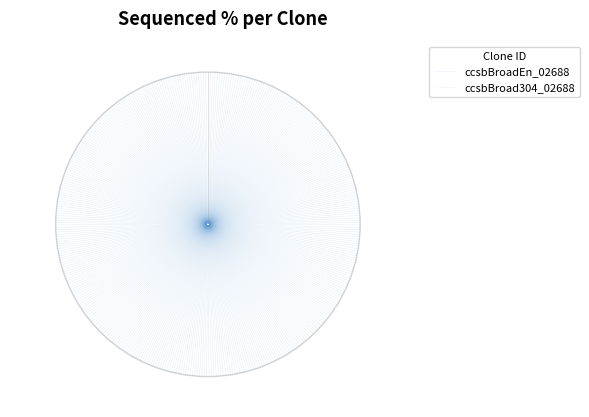

To the nearest percent, what is the difference between the ccsbBroadEn_02688 and ccsbBroad304_02688 slice percentages?

100%